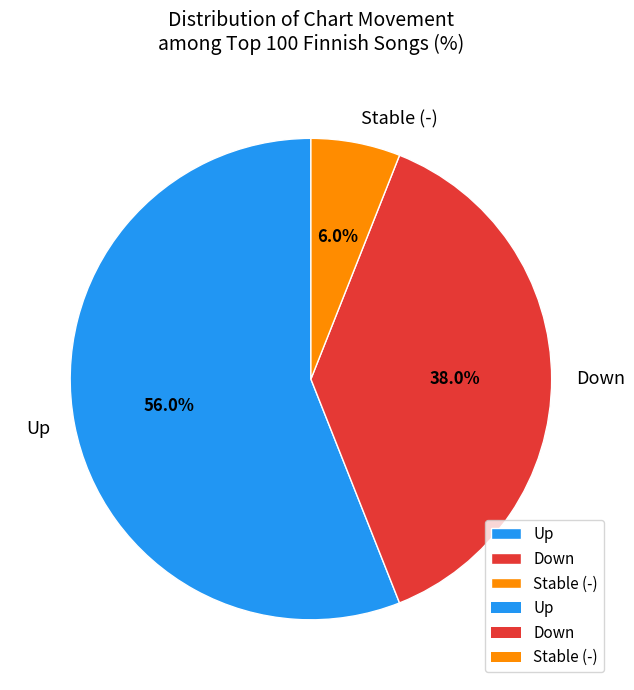

Do Down and Stable (-) together represent more than half of the pie?

No